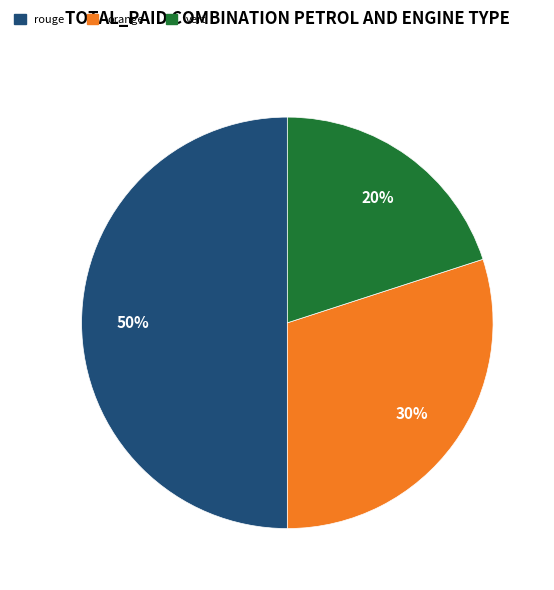

Is the sum of rouge and orange greater than half?

Yes